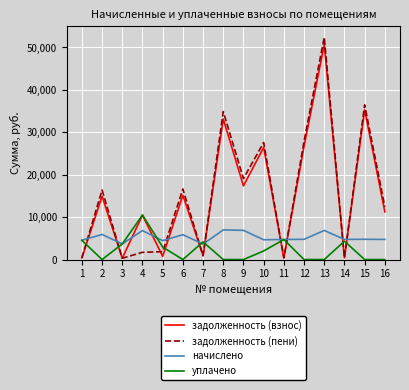

Is this an area chart (filled region under the line)?

No